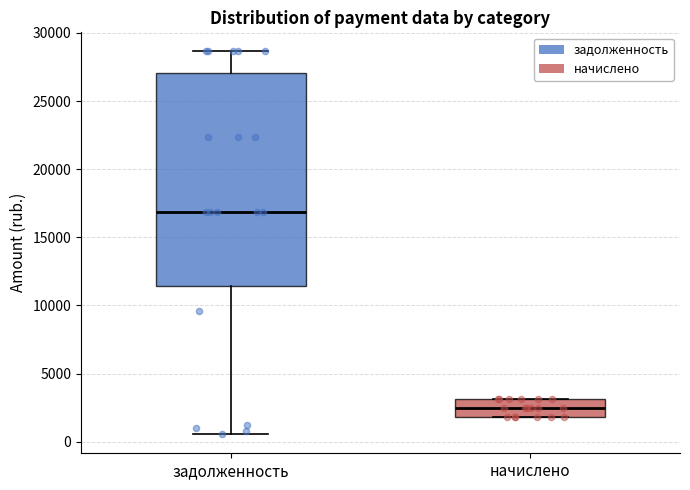

Which box has the lowest median line?

начислено